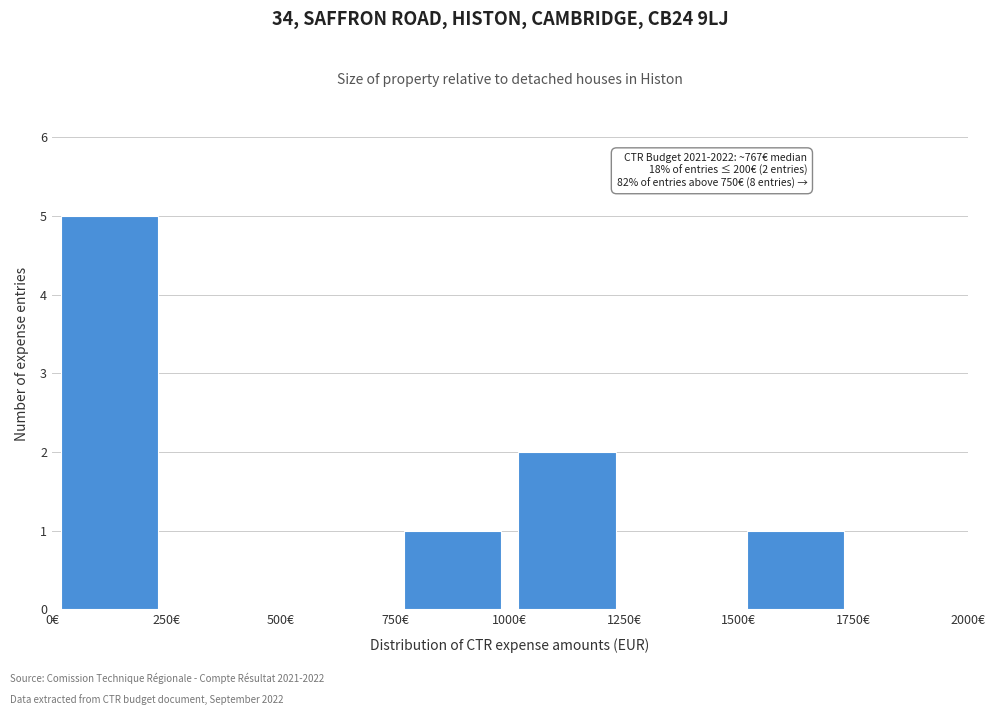

Which range on the x-axis has the tallest bar?

0 to 250